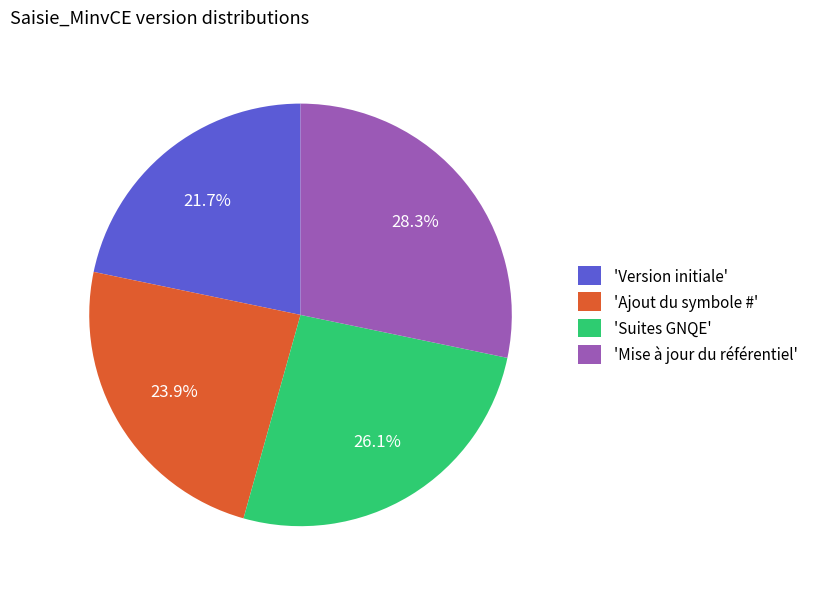

Rank the categories by value from highest to lowest.

'Mise à jour du référentiel', 'Suites GNQE', 'Ajout du symbole #', 'Version initiale'